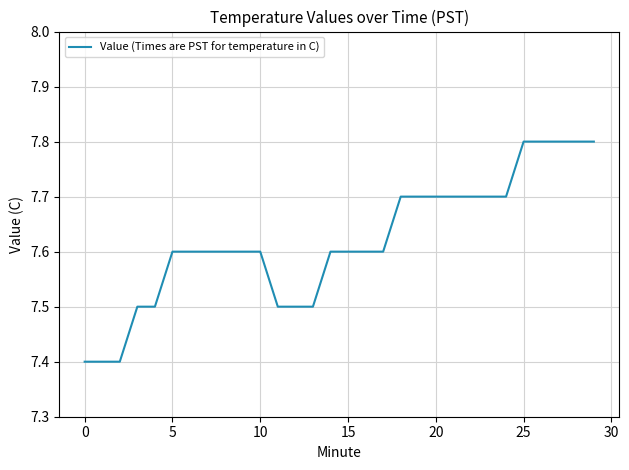

What is the difference between the maximum and minimum values?

0.4